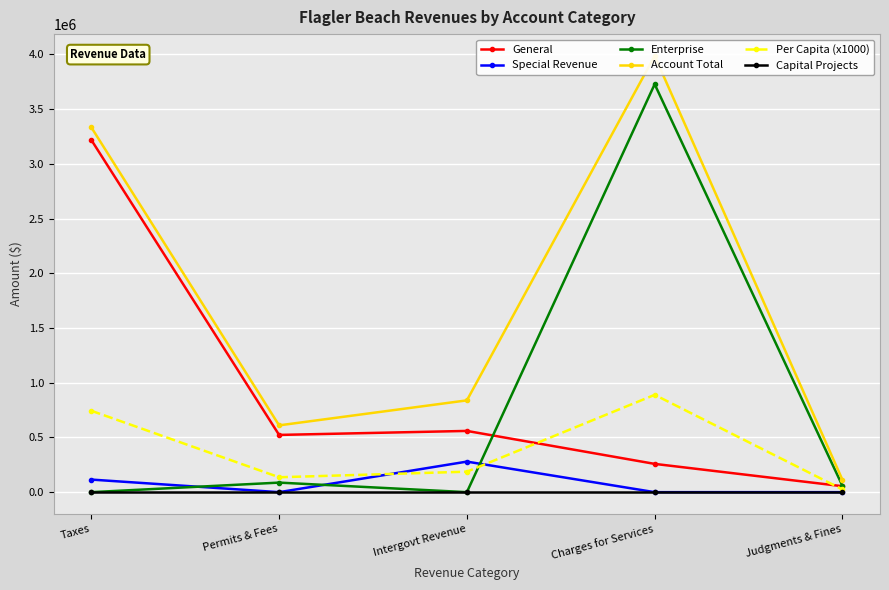

What is the value of the General point at the 5th from the left?

54477